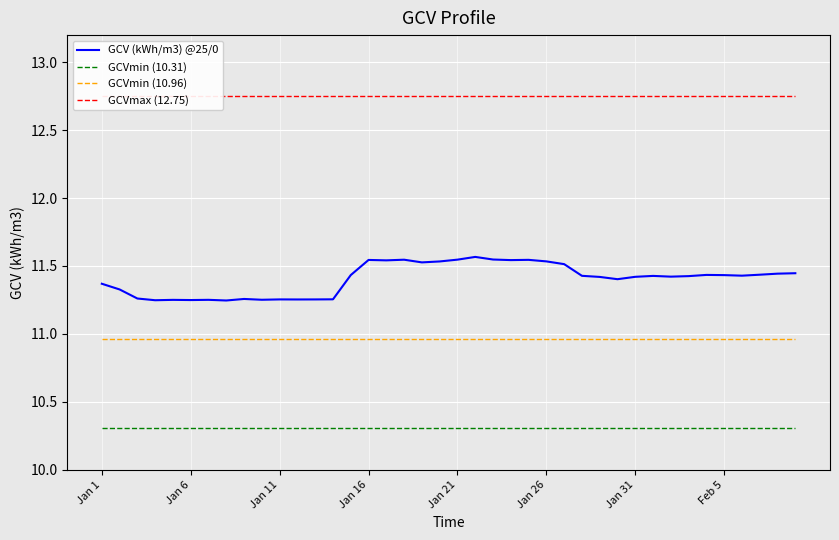

True or false: GCVmax (12.75) and GCV (kWh/m3) @25/0 intersect in this chart.

False